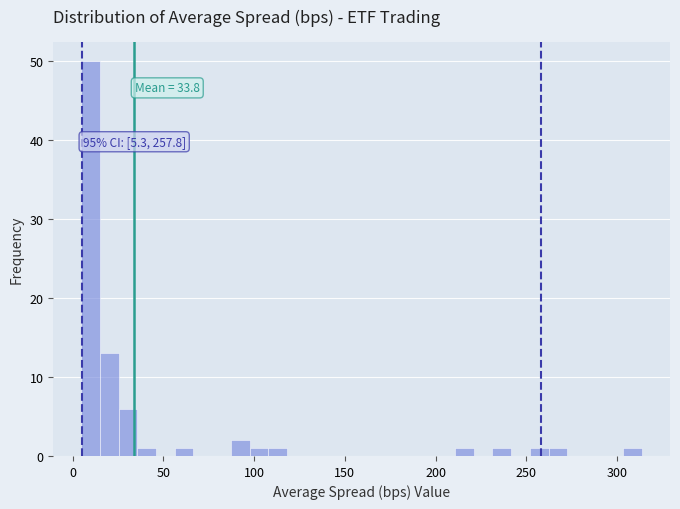

Read against the x-axis, roughly where is the centre of the tallest bar?

10